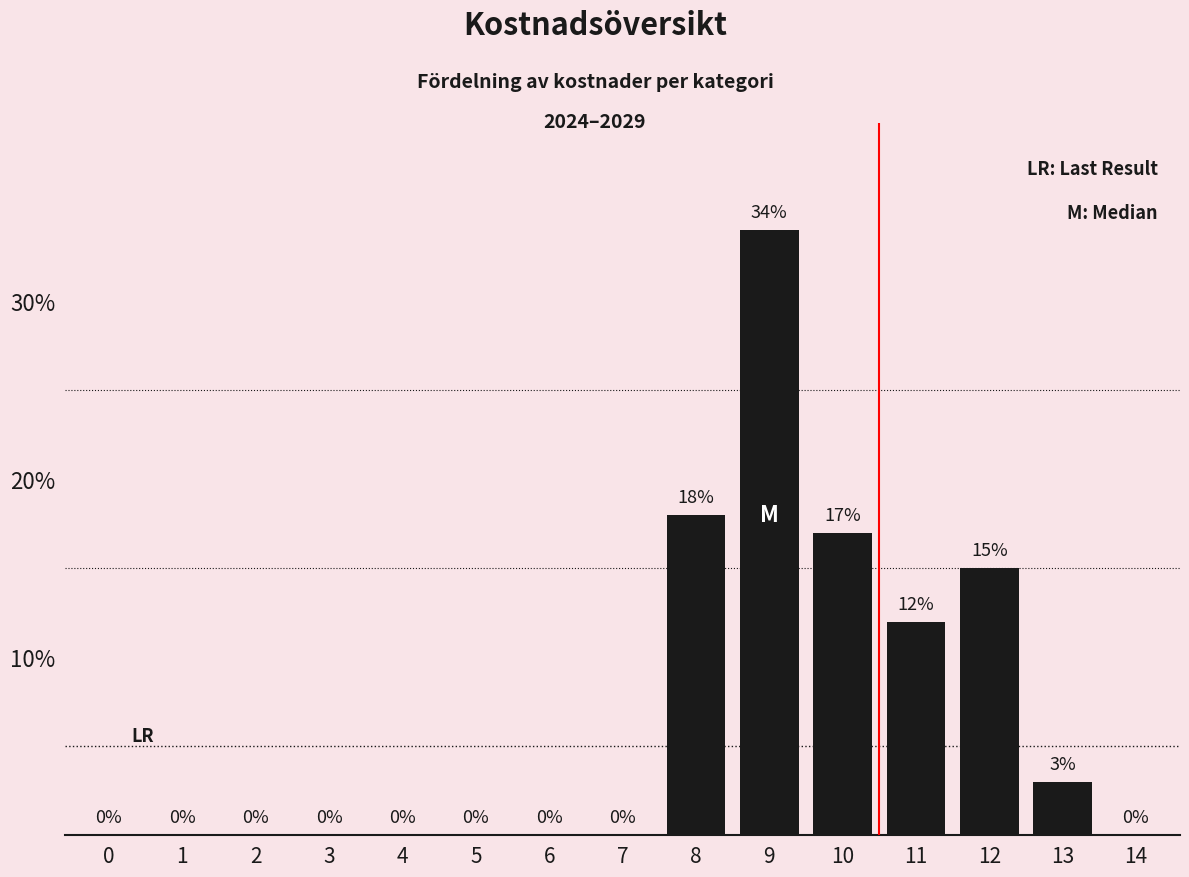

Are the bars horizontal?

No